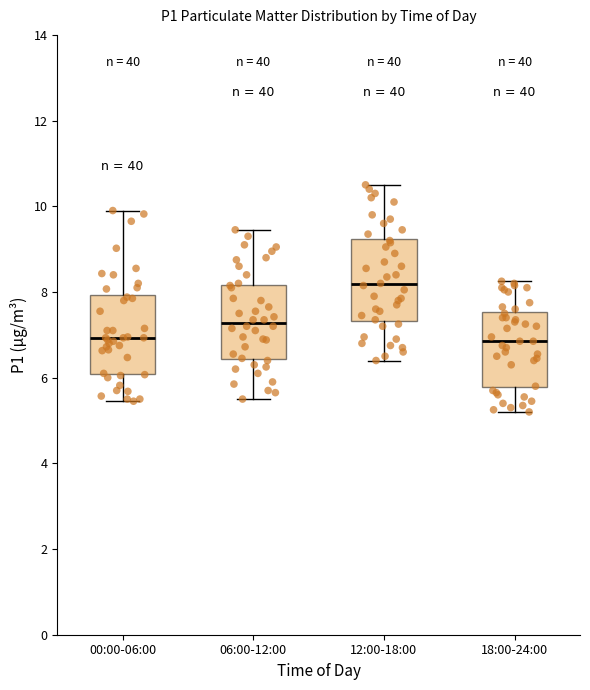

Reading left to right, read every box against the y-axis: the position of its median line, the range the box covers, and the ends of its whiskers. The values are not printed on the chart, so give them approximately, as read against the axis.

00:00-06:00: median 7.0, box 6.0 to 8.0, whiskers 5.4 to 10.0
06:00-12:00: median 7.2, box 6.4 to 8.2, whiskers 5.6 to 9.4
12:00-18:00: median 8.2, box 7.4 to 9.2, whiskers 6.4 to 10.6
18:00-24:00: median 6.8, box 5.8 to 7.6, whiskers 5.2 to 8.2